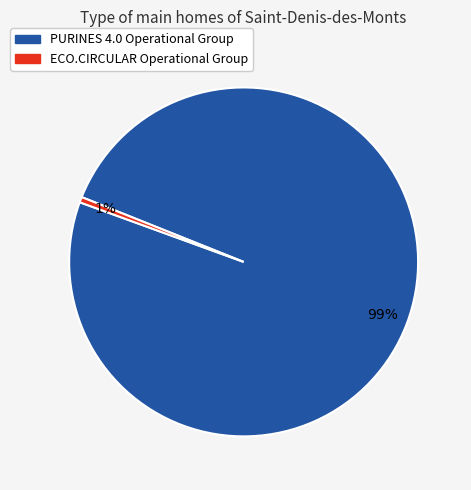

What percentage is the PURINES 4.0 Operational Group slice, to the nearest percent?

99%